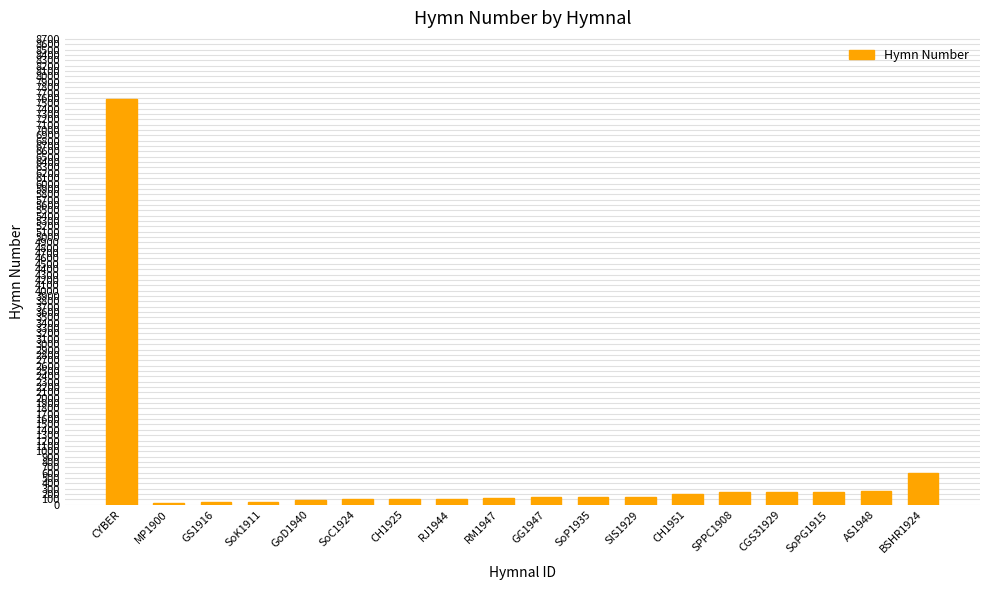

What is the difference between the maximum and minimum values?

7549